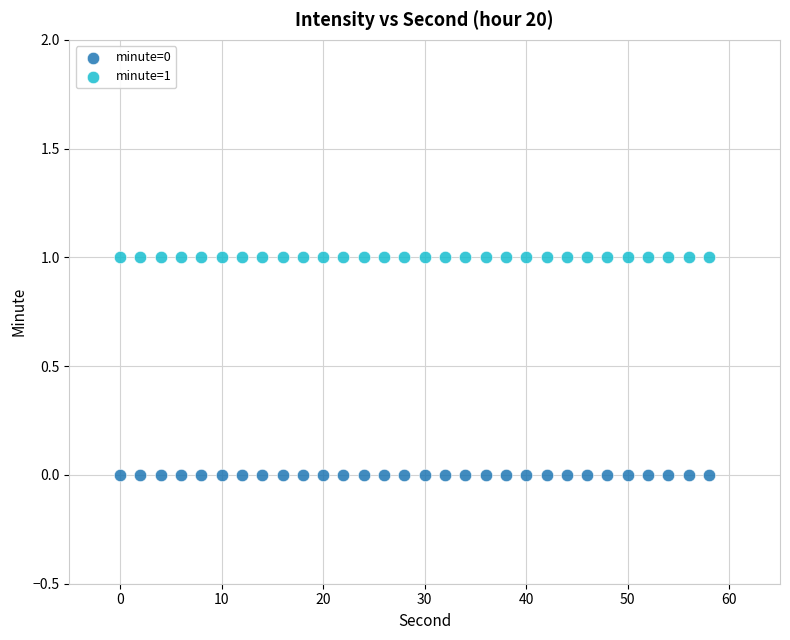

Which series reaches the minimum Y coordinate?

minute=0